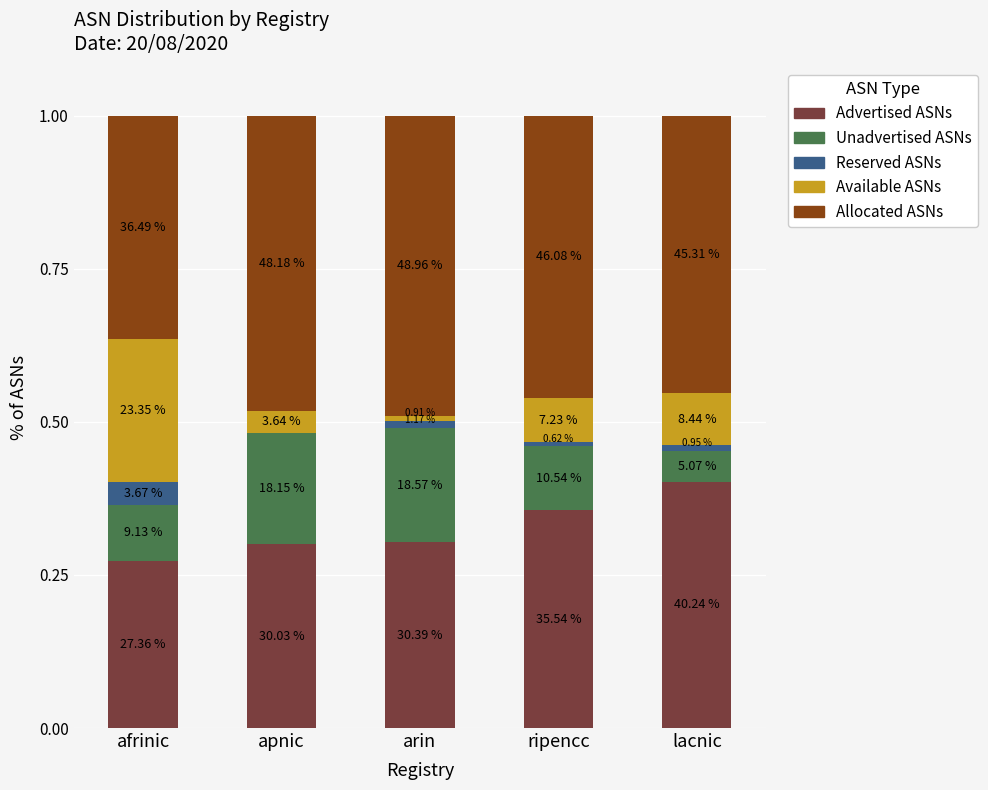

What is the label of the 2nd bar from the right?

ripencc